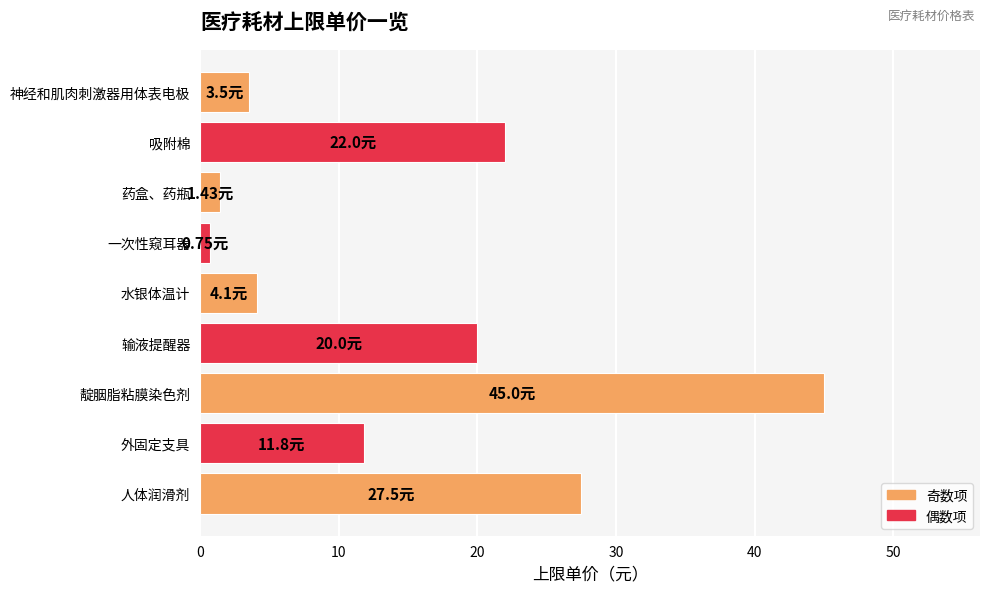

How many data points are less than 11?

4